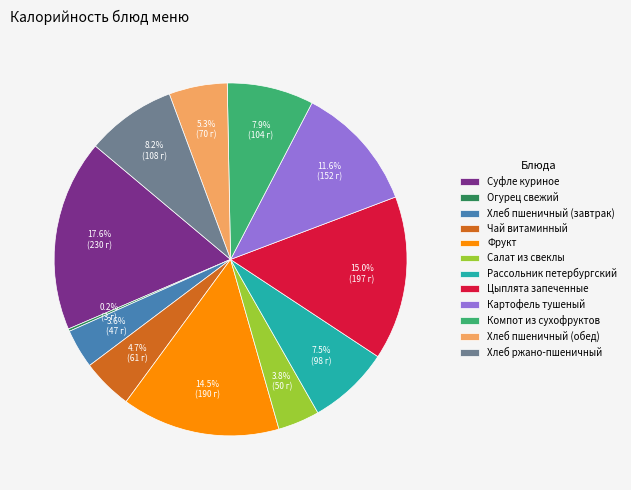

Does any single category account for the majority?

No